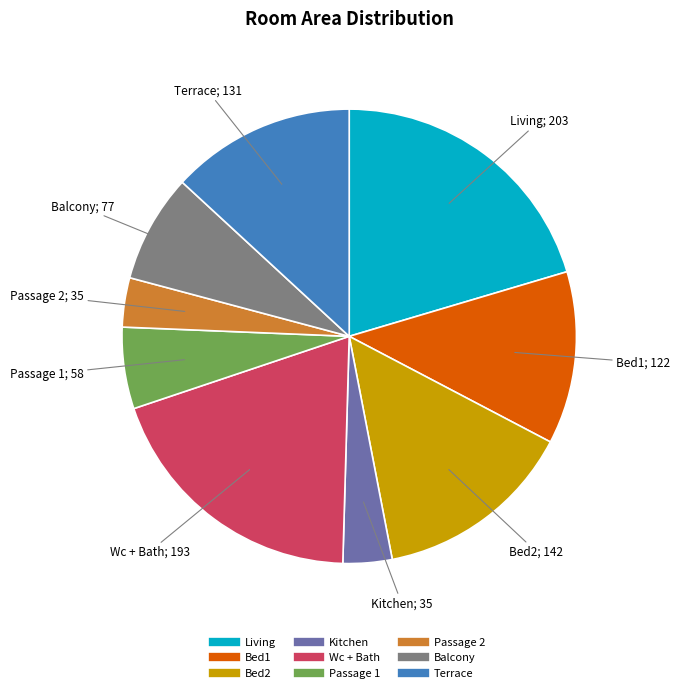

What is the largest slice in the pie chart?

Living